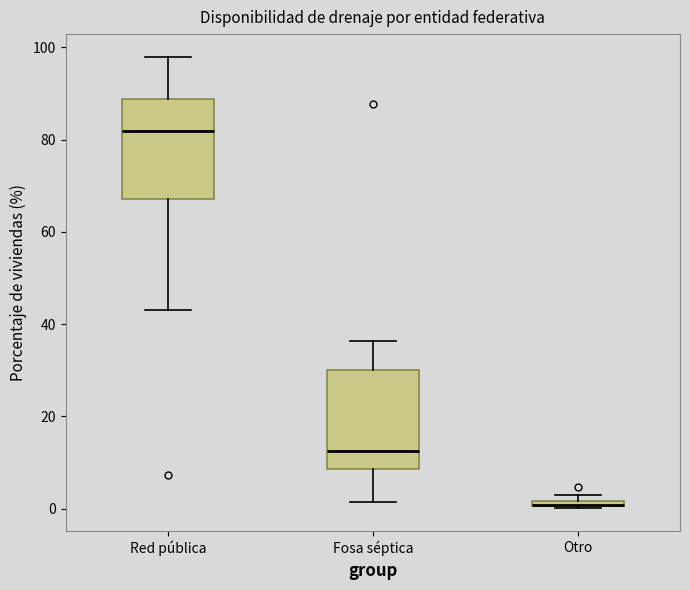

Where is the lower edge of the box for Otro on the y-axis? The values are not printed on the chart, so give them approximately, as read against the axis.

0